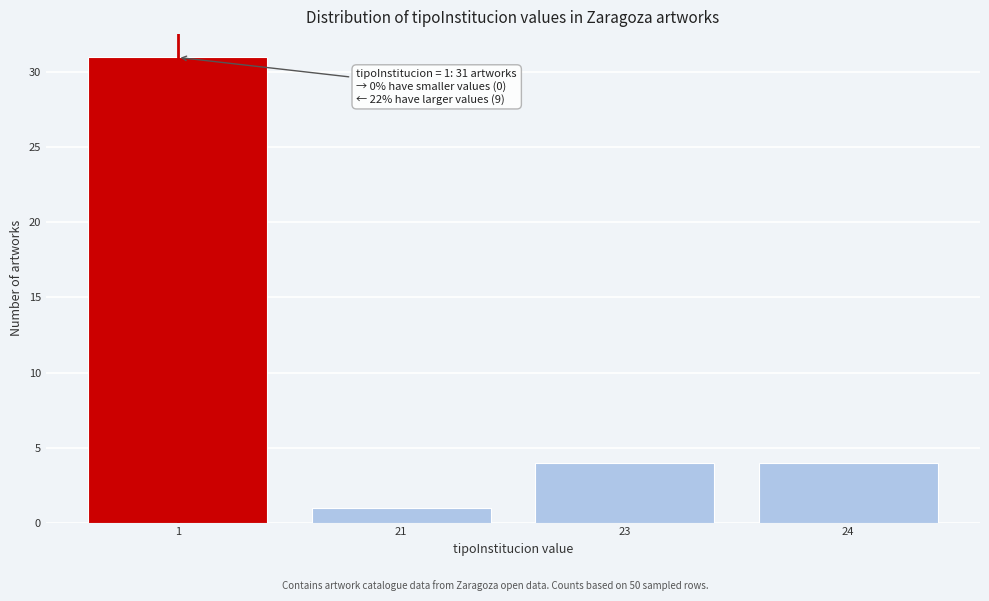

Reading left to right, list all the values displayed in this chart.

31	1	4	4